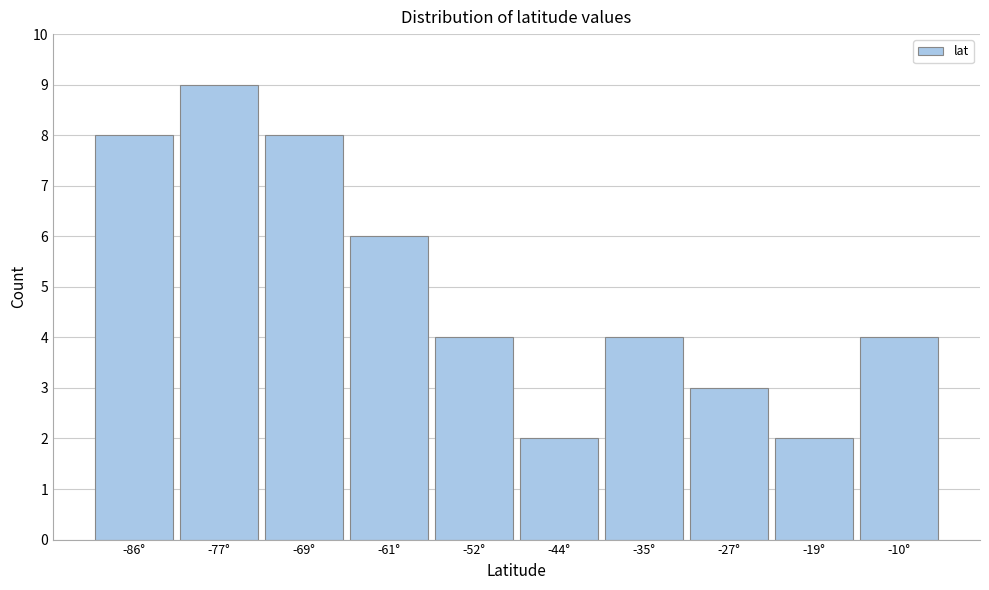

Reading left to right, transcribe all the data shown in this chart.

8	9	8	6	4	2	4	3	2	4